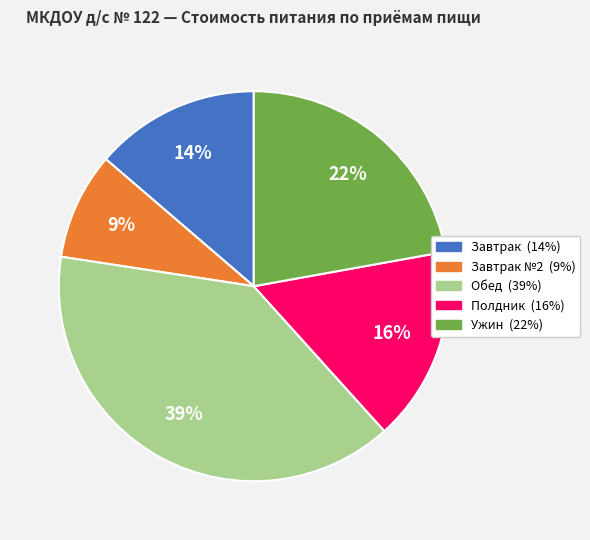

Does any single category account for the majority?

No